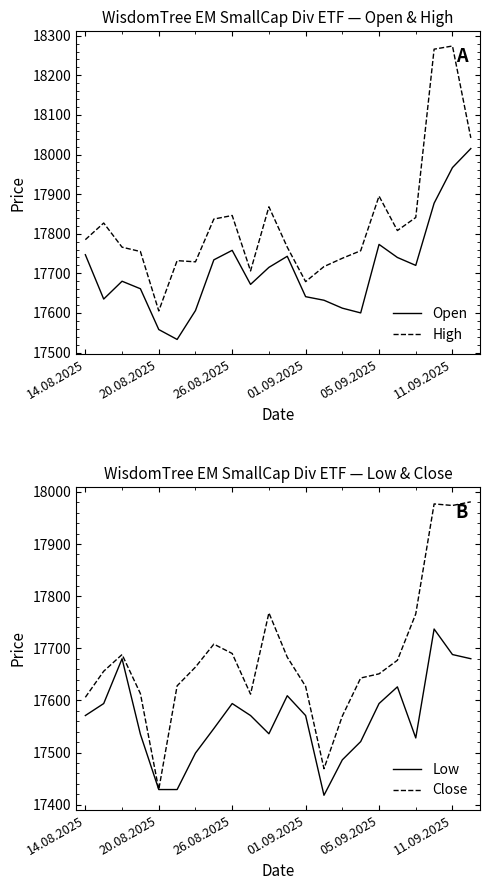

The Open series shows 9321 at 21. True or false?

False